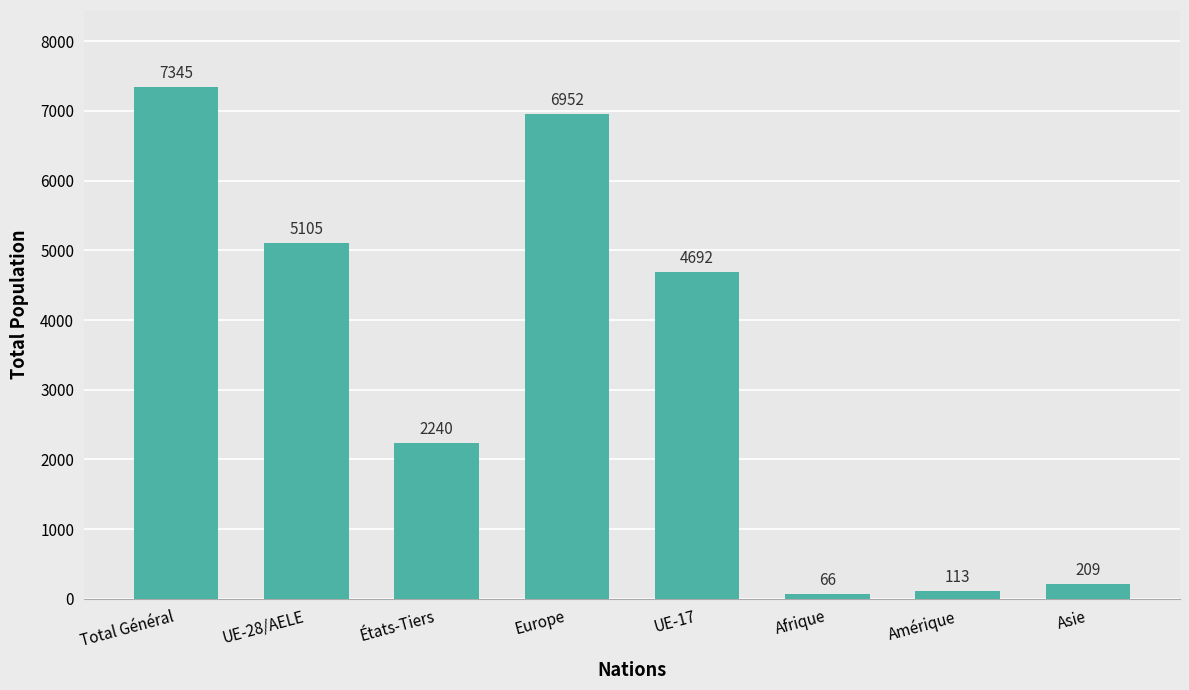

List the labels in order of value, smallest first.

Afrique, Amérique, Asie, États-Tiers, UE-17, UE-28/AELE, Europe, Total Général